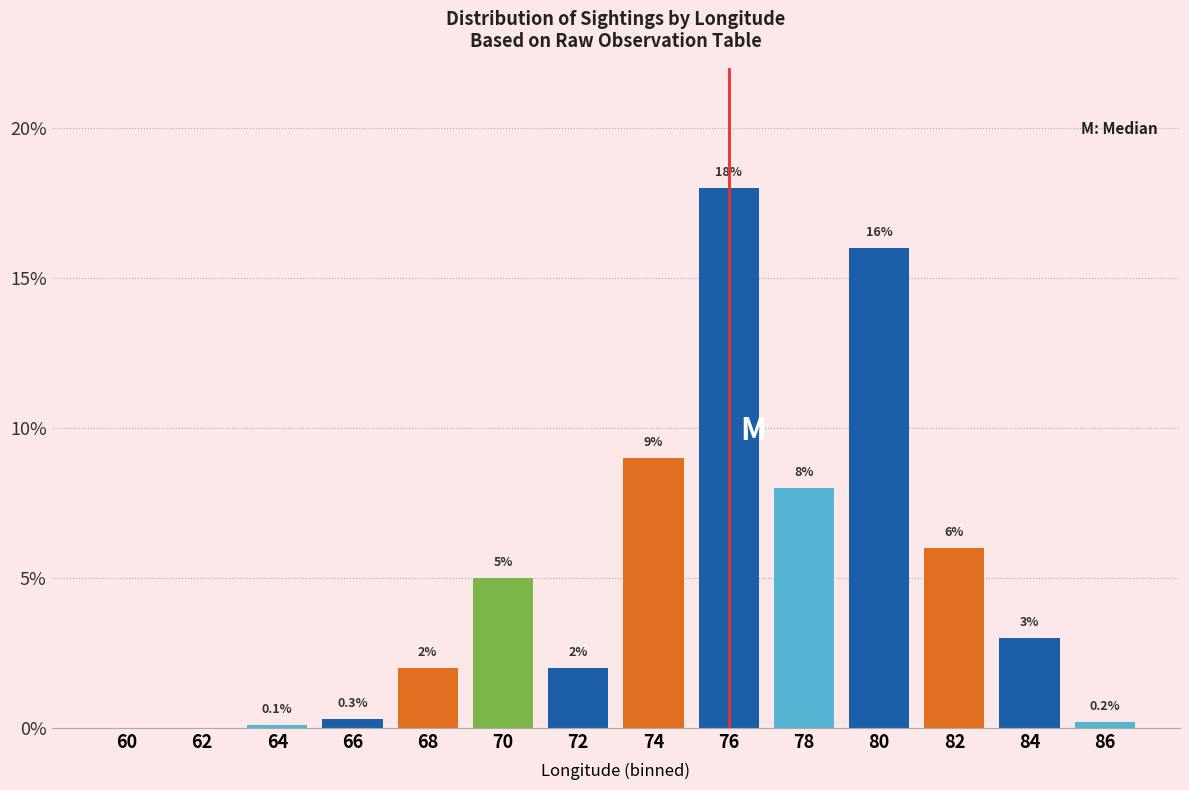

Reading left to right, extract all data points from this chart.

60=0.0	62=0.0	64=0.1	66=0.3	68=2.0	70=5.0	72=2.0	74=9.0	76=18.0	78=8.0	80=16.0	82=6.0	84=3.0	86=0.2